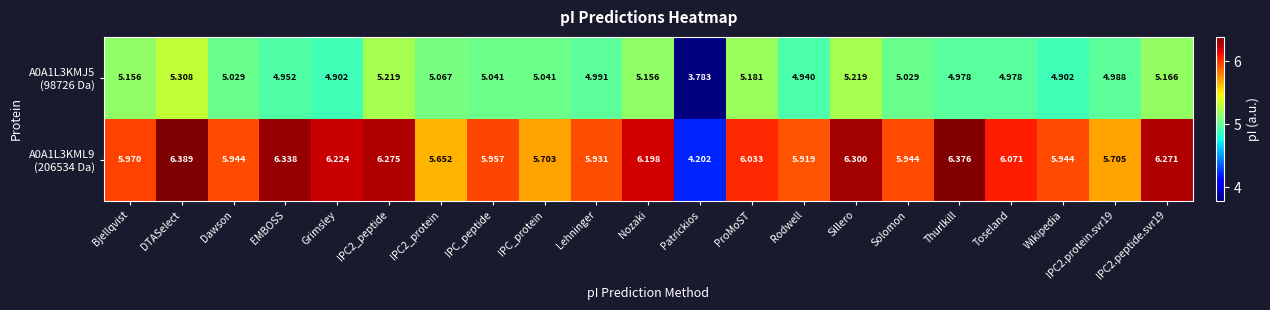

At which category is the sum across all series the highest?

DTASelect